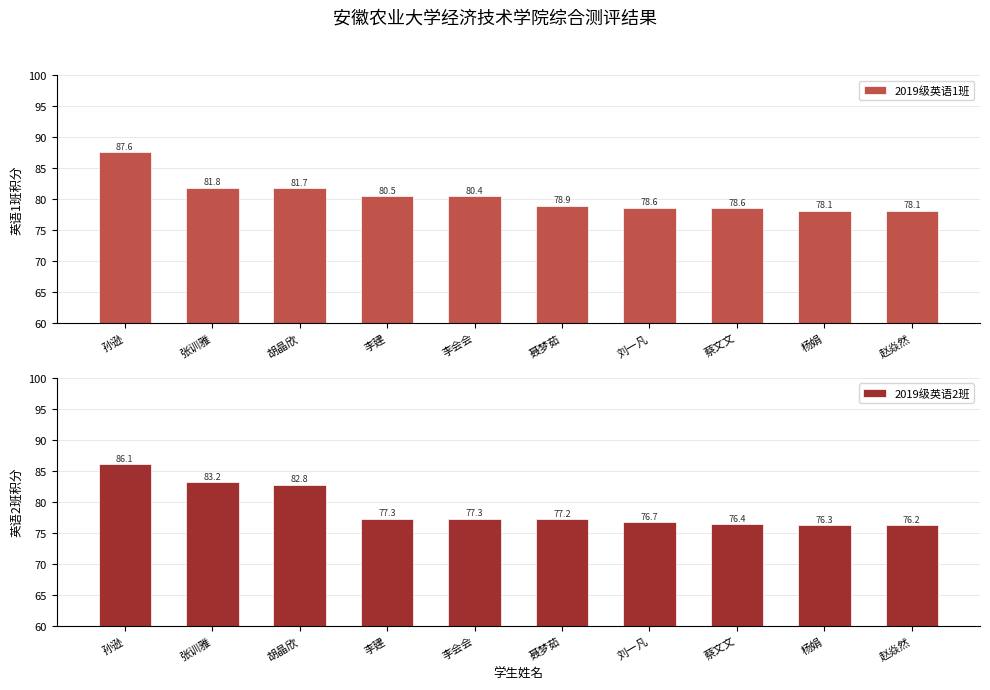

What is the average value of the 2019级英语2班 series?

78.9